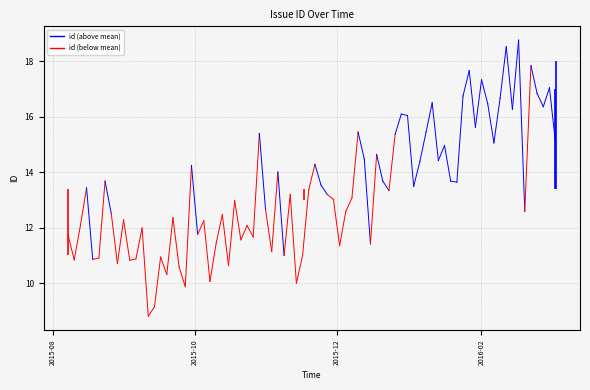

Is it true that the value at 2015-08 is 18.9?

False